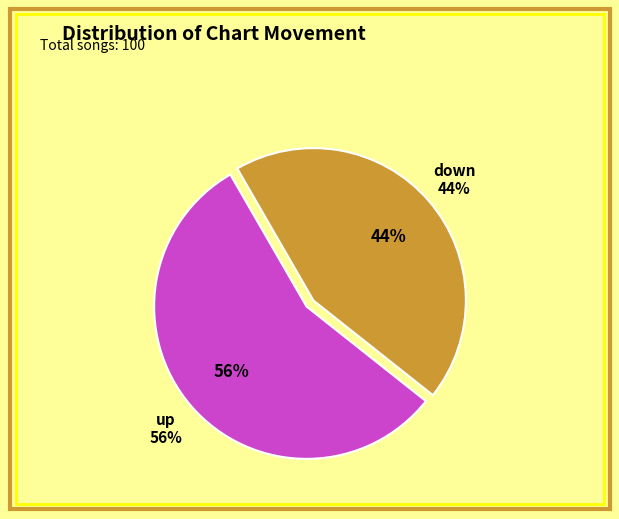

Which category accounts for the majority?

up